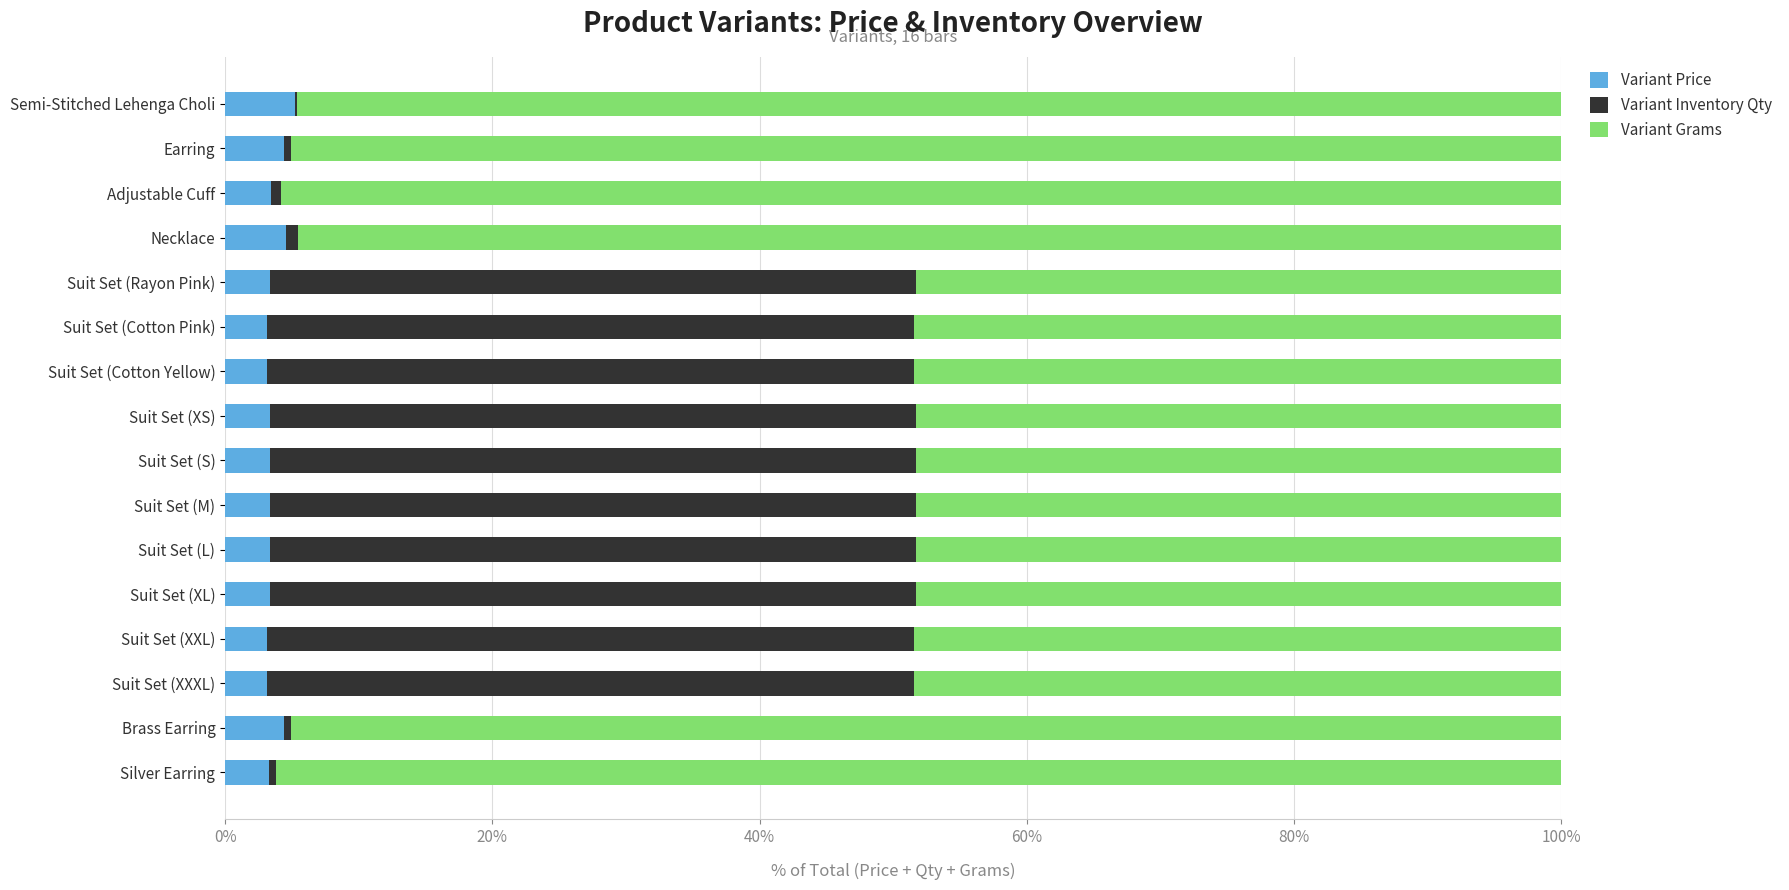

What is the maximum value for Variant Price?

5.3